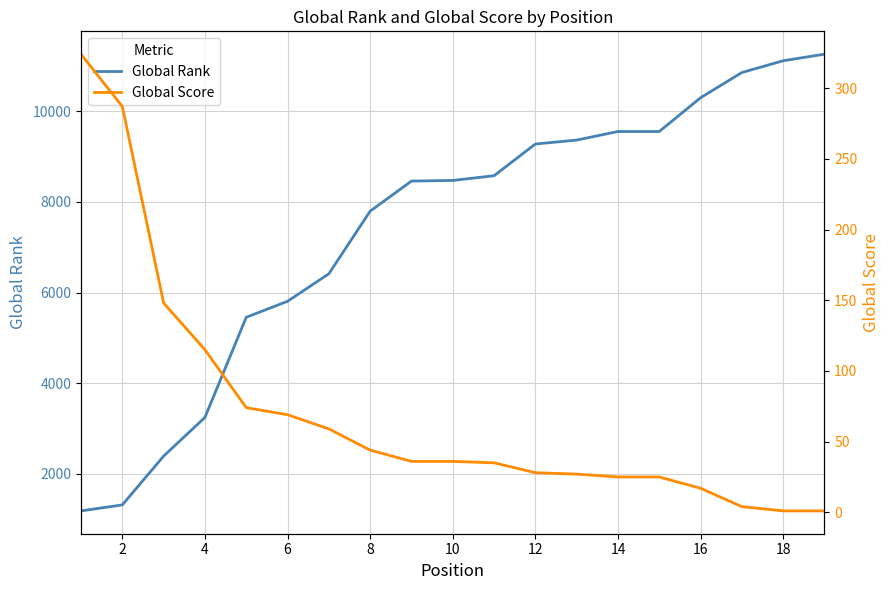

What is the highest value of the Global Rank series?

11255